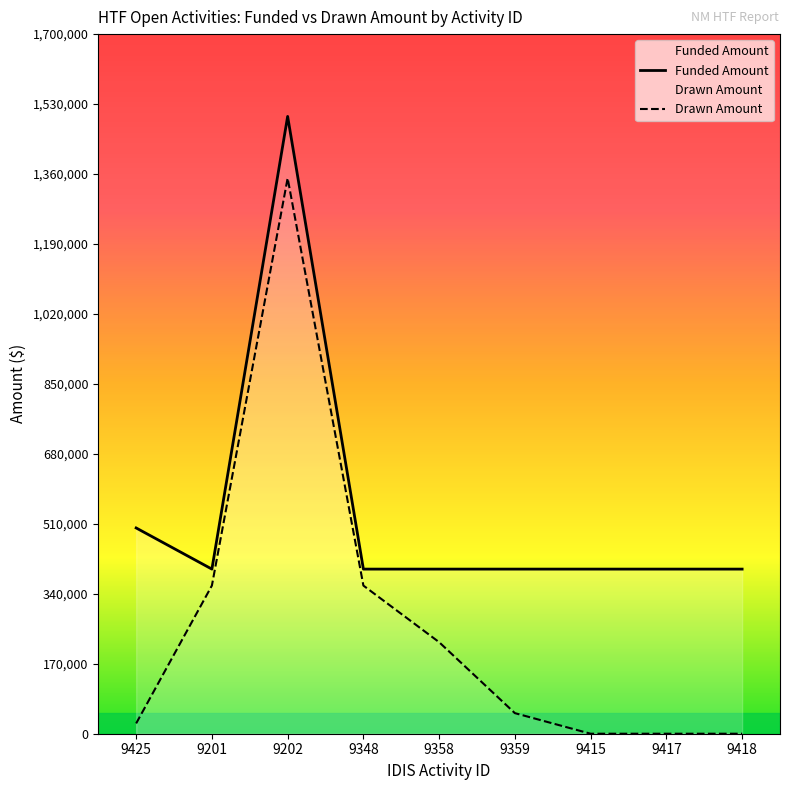

Reading left to right, what are all the values shown in this chart?

Funded Amount: 500000	400000	1500000	400000	400000	400000	400000	400000	400000
Drawn Amount: 25000	360000	1350000	360000	222438	50000	0	0	0